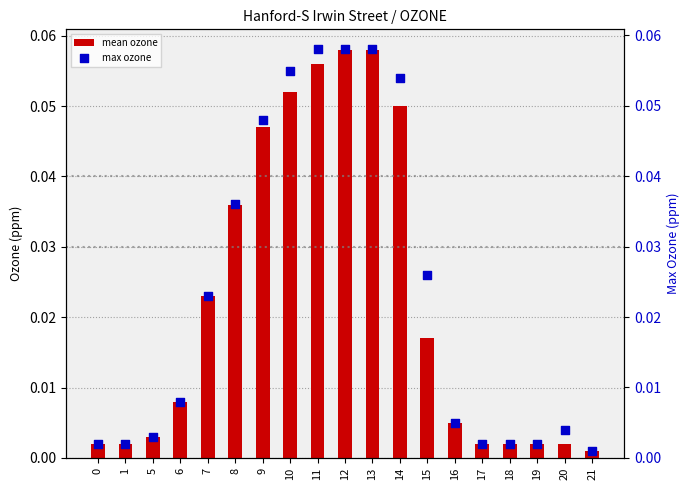

At which category is the sum across all series the highest?

12